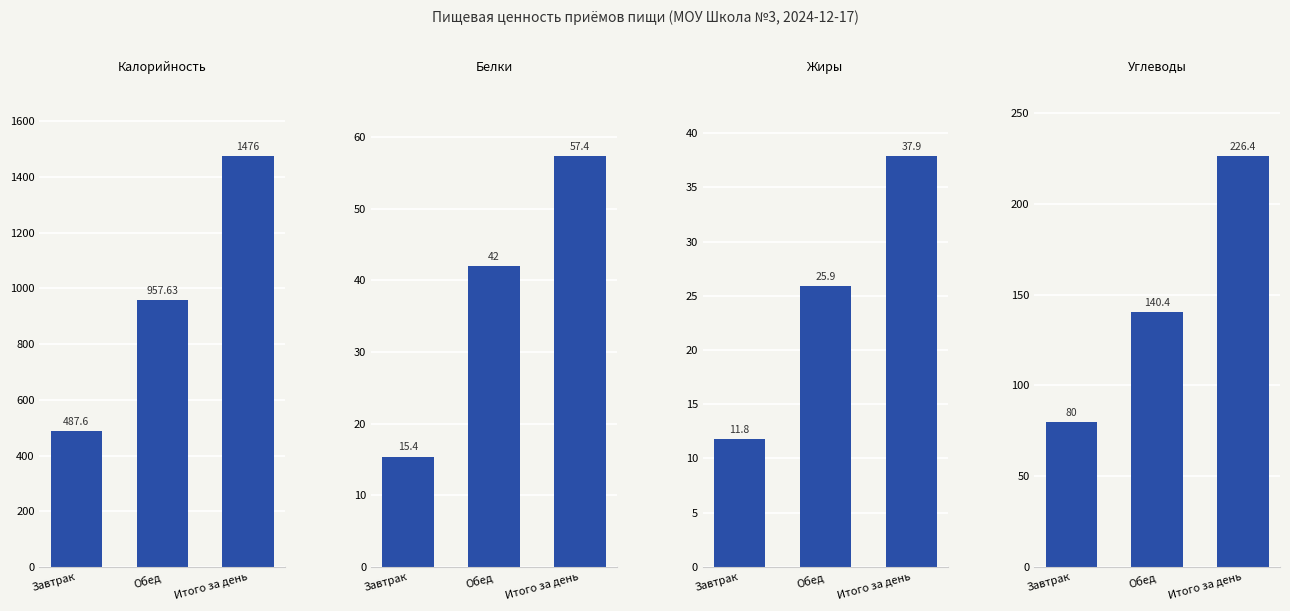

What is the label of the 2nd bar from the right?

Обед